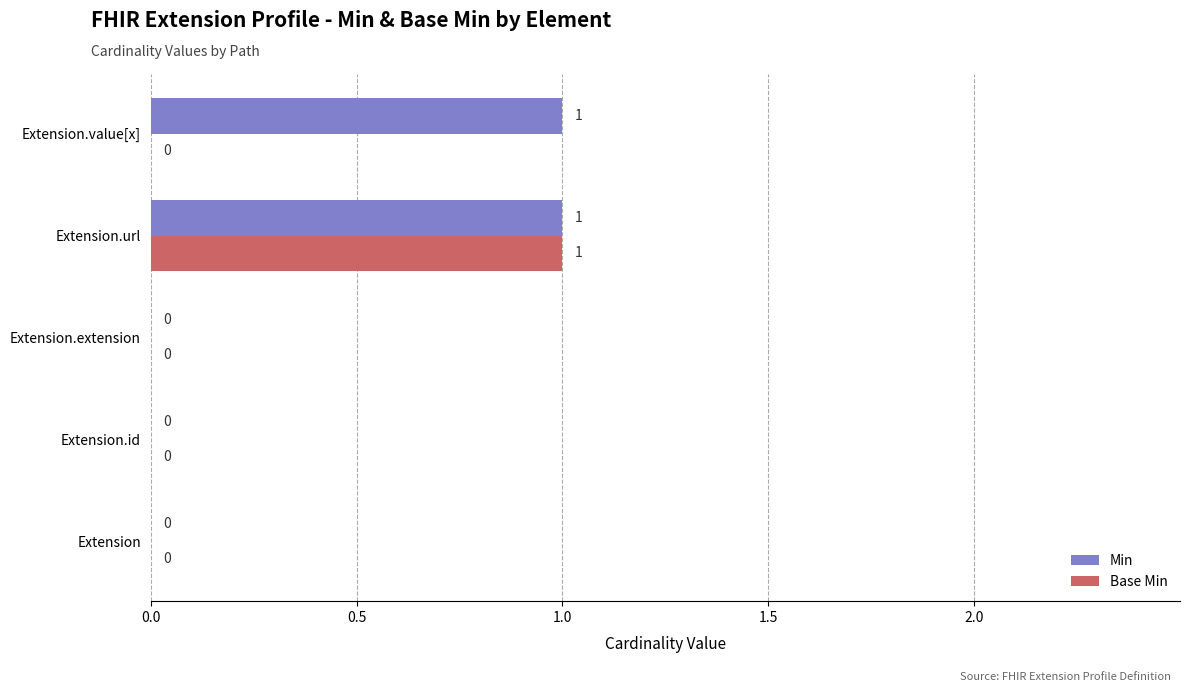

Which series has the largest total across all categories?

Min